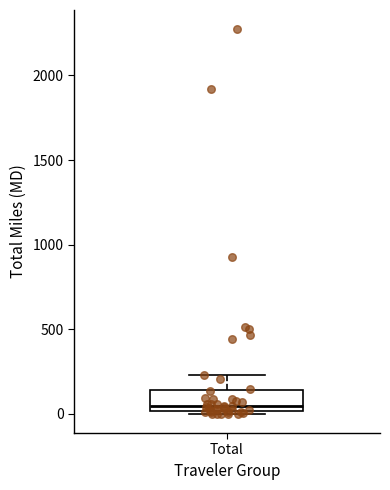

Where is the upper edge of the box for Total on the y-axis? The values are not printed on the chart, so give them approximately, as read against the axis.

150